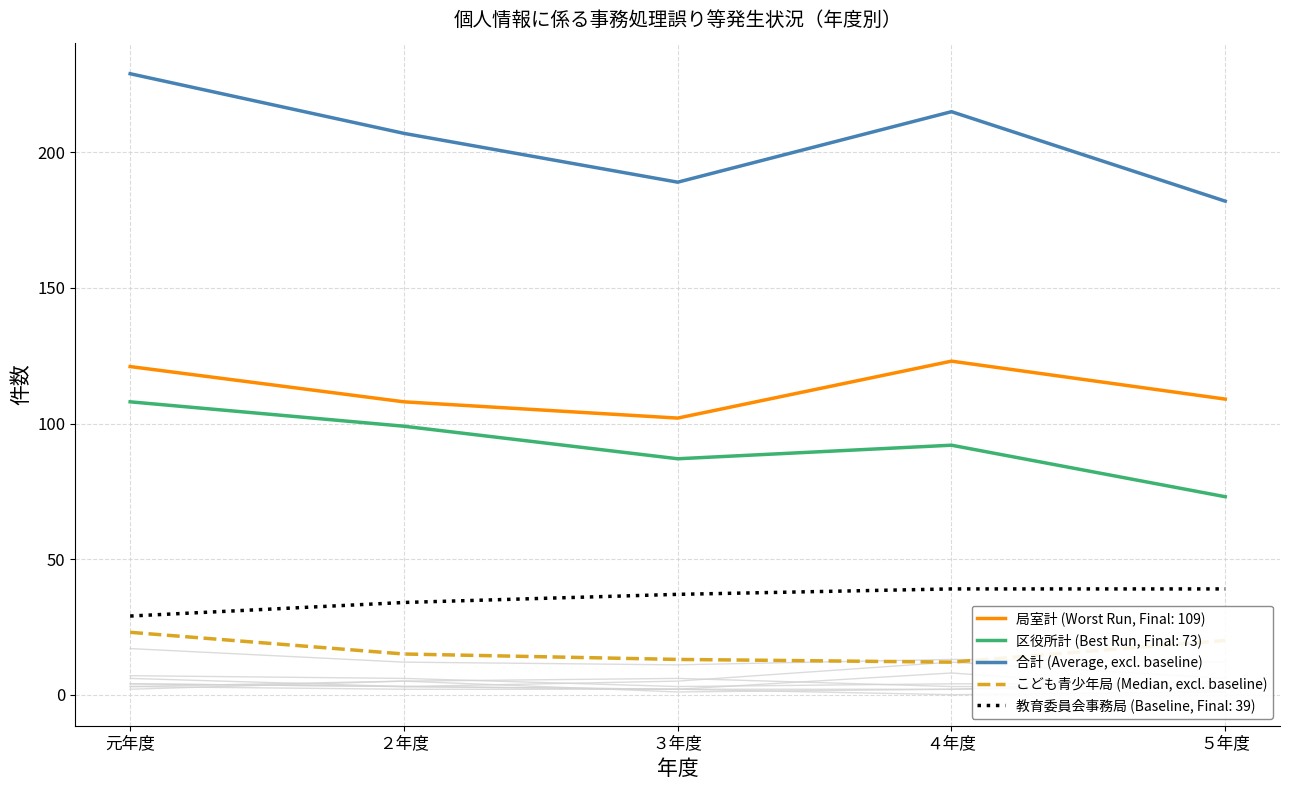

Which has a higher value, ２年度 or ３年度?

２年度